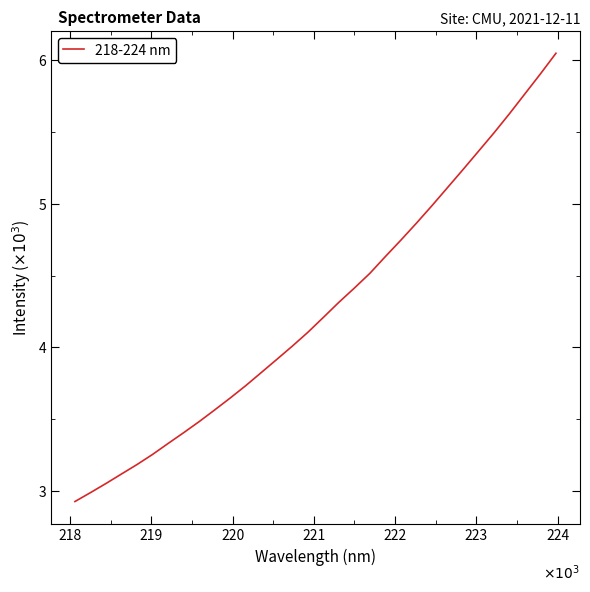

True or false: the data has more than 0 interior local peaks.

False